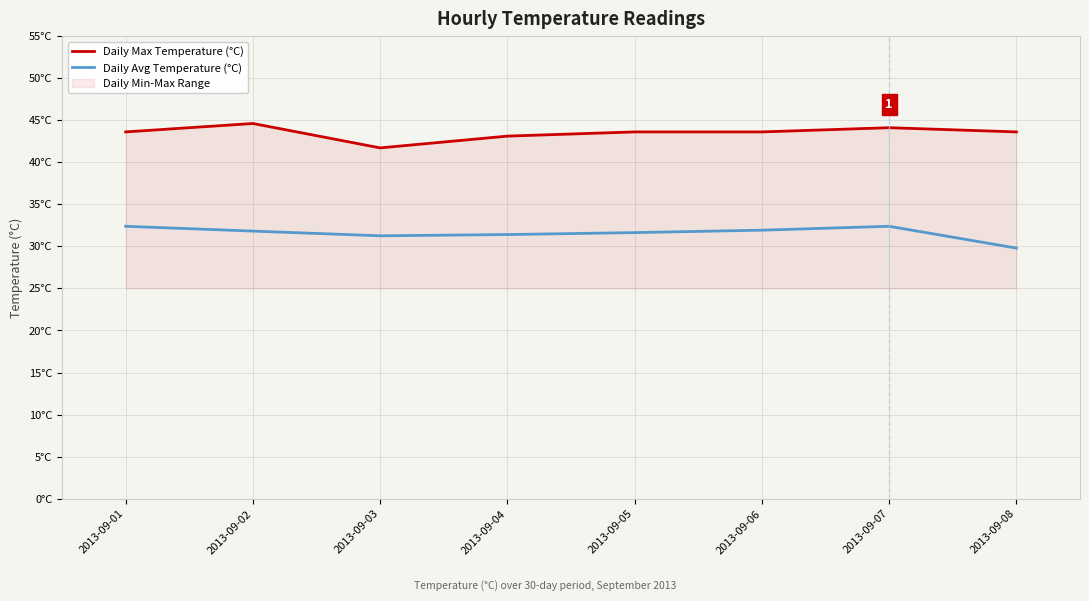

What is the maximum value for Daily Avg Temperature (°C)?

32.4